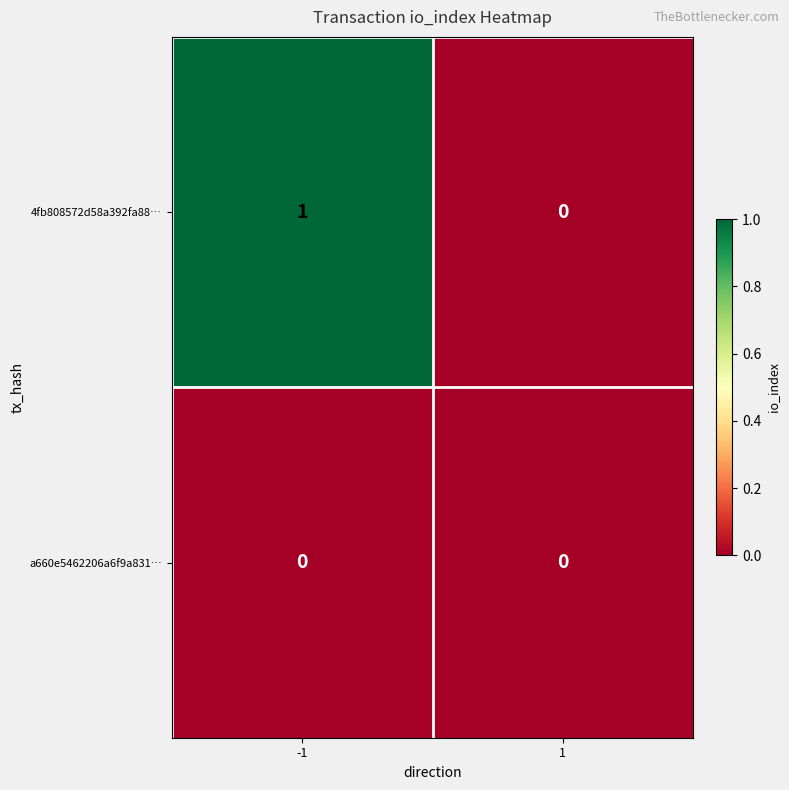

The 4fb808572d58a392fa88… series shows 0 at -1. True or false?

False